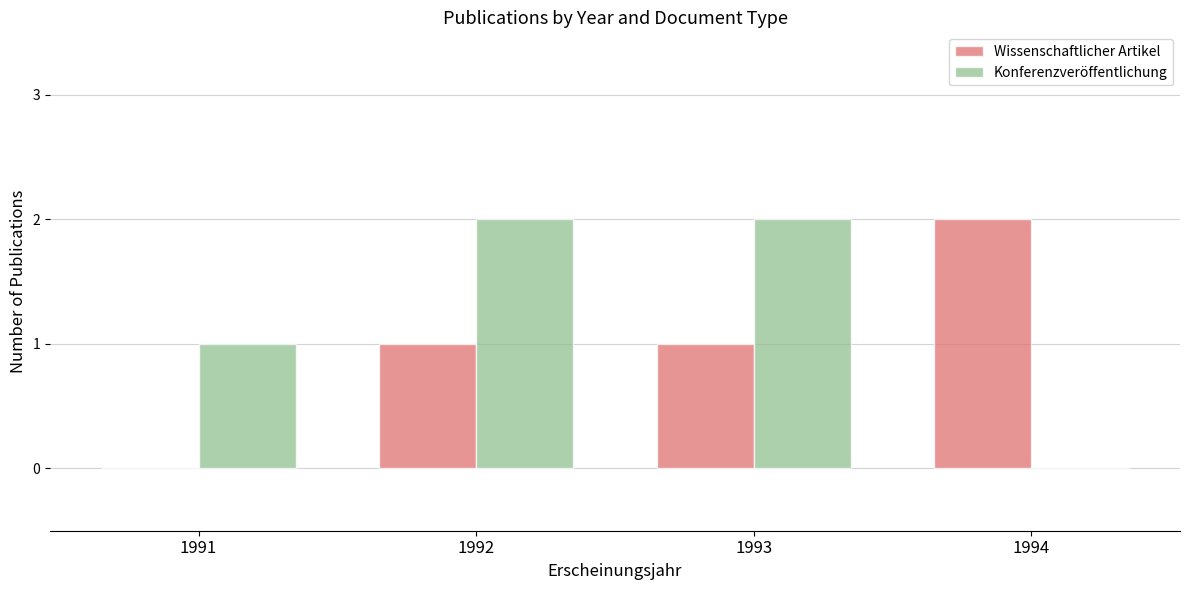

How many groups of bars are there?

4